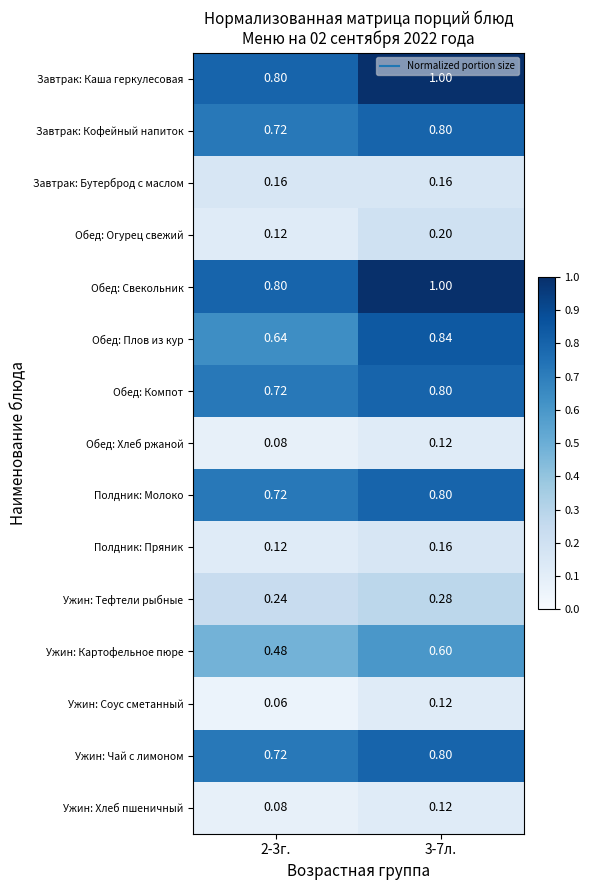

Is the value of Завтрак: Кофейный напиток at 3-7л. greater than the value of Полдник: Пряник at 3-7л.?

Yes